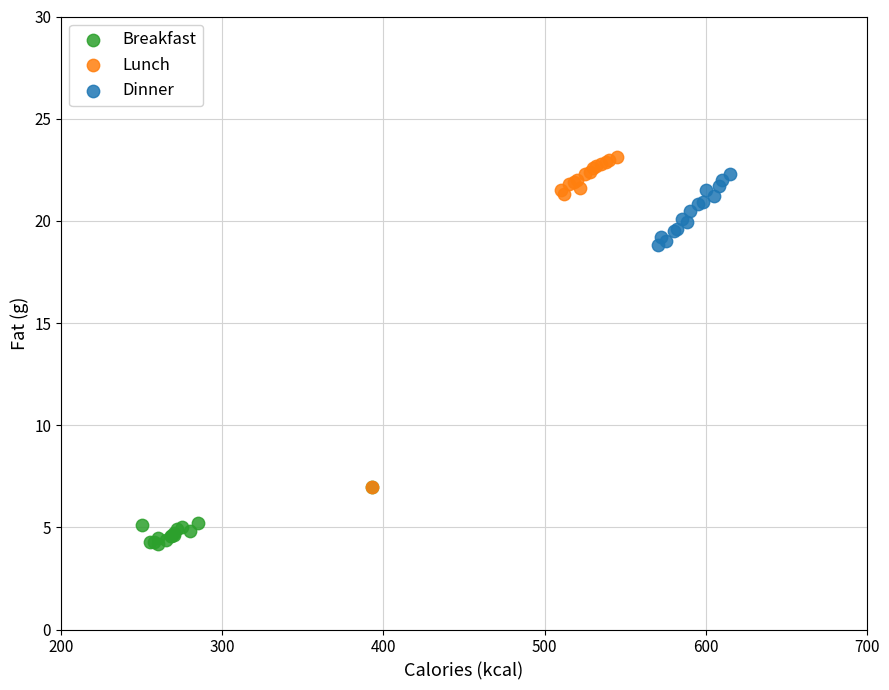

Which series contains the highest Y value?

Lunch